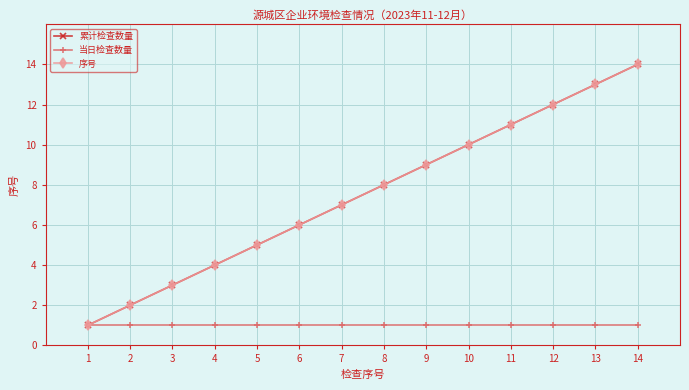

Does the chart have visible grid lines?

Yes